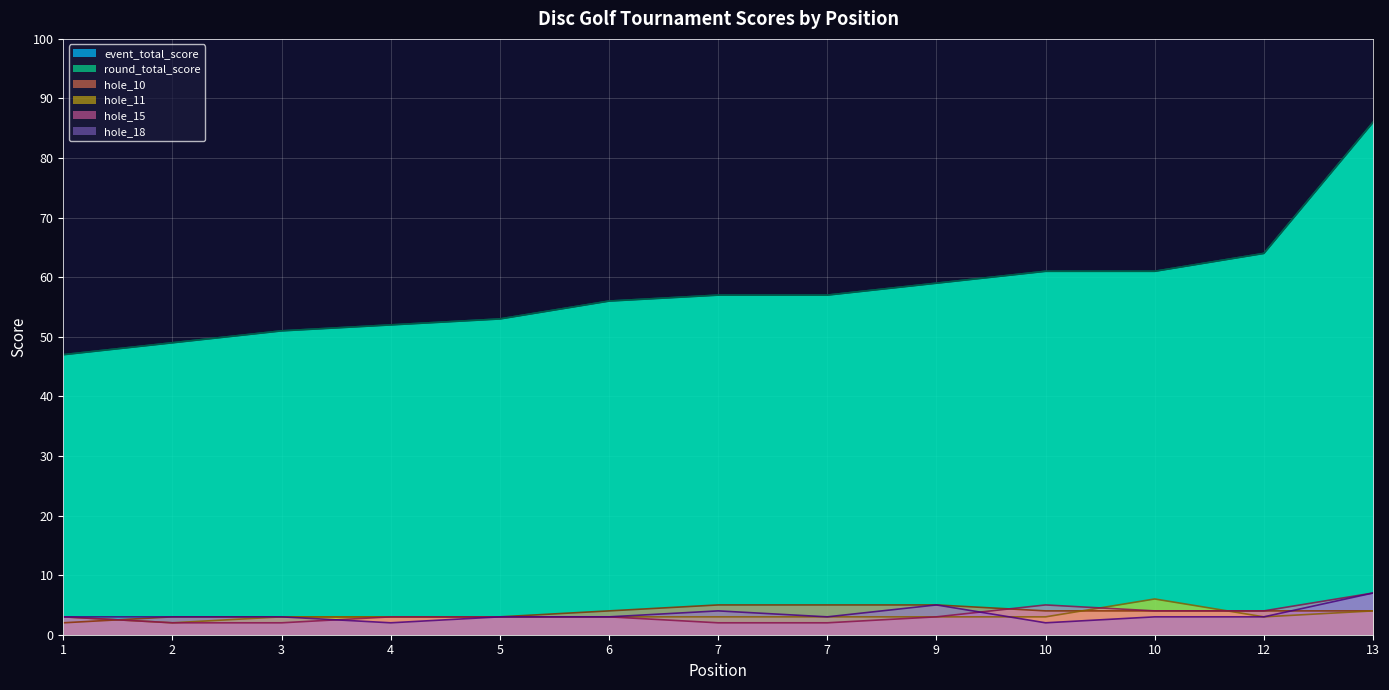

At how many categories does at least one series exceed 75?

1